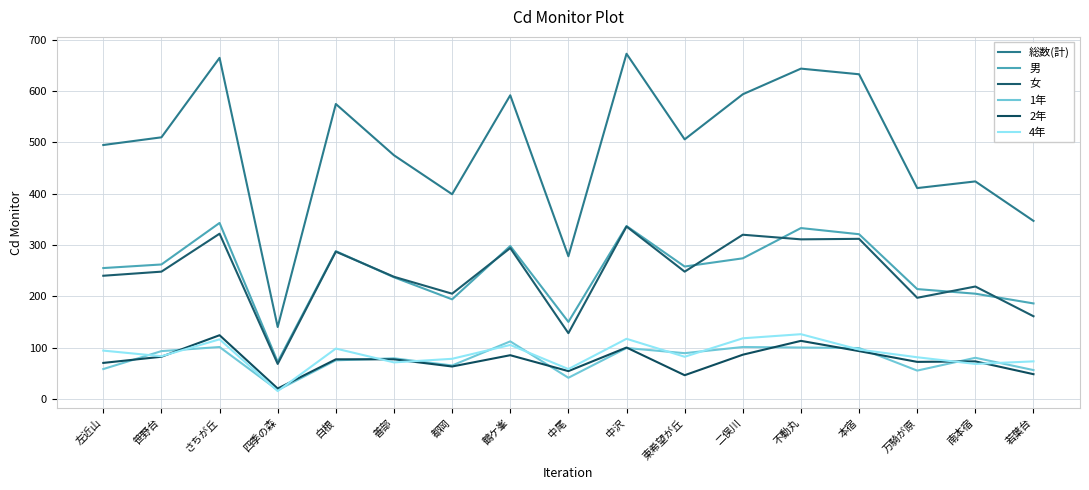

True or false: 総数(計) and 女 cross at least once.

False